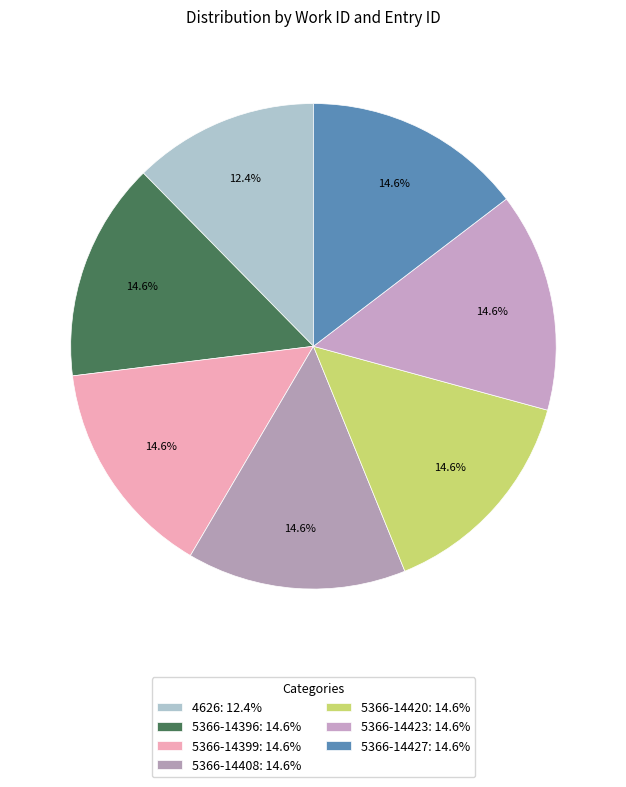

Is the sum of 5366-14420 and 4626 greater than half?

No